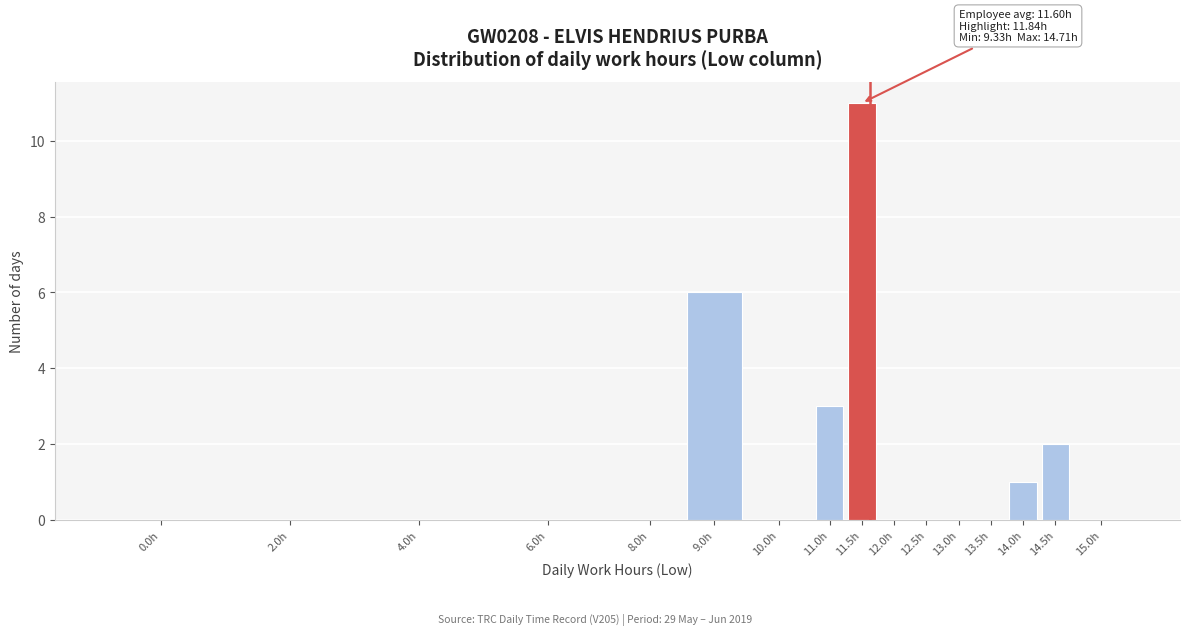

Reading left to right, transcribe all the data shown in this chart.

0.0h=0	2.0h=0	4.0h=0	6.0h=0	8.0h=0	9.0h=6	10.0h=0	11.0h=3	11.5h=11	12.0h=0	12.5h=0	13.0h=0	13.5h=0	14.0h=1	14.5h=2	15.0h=0